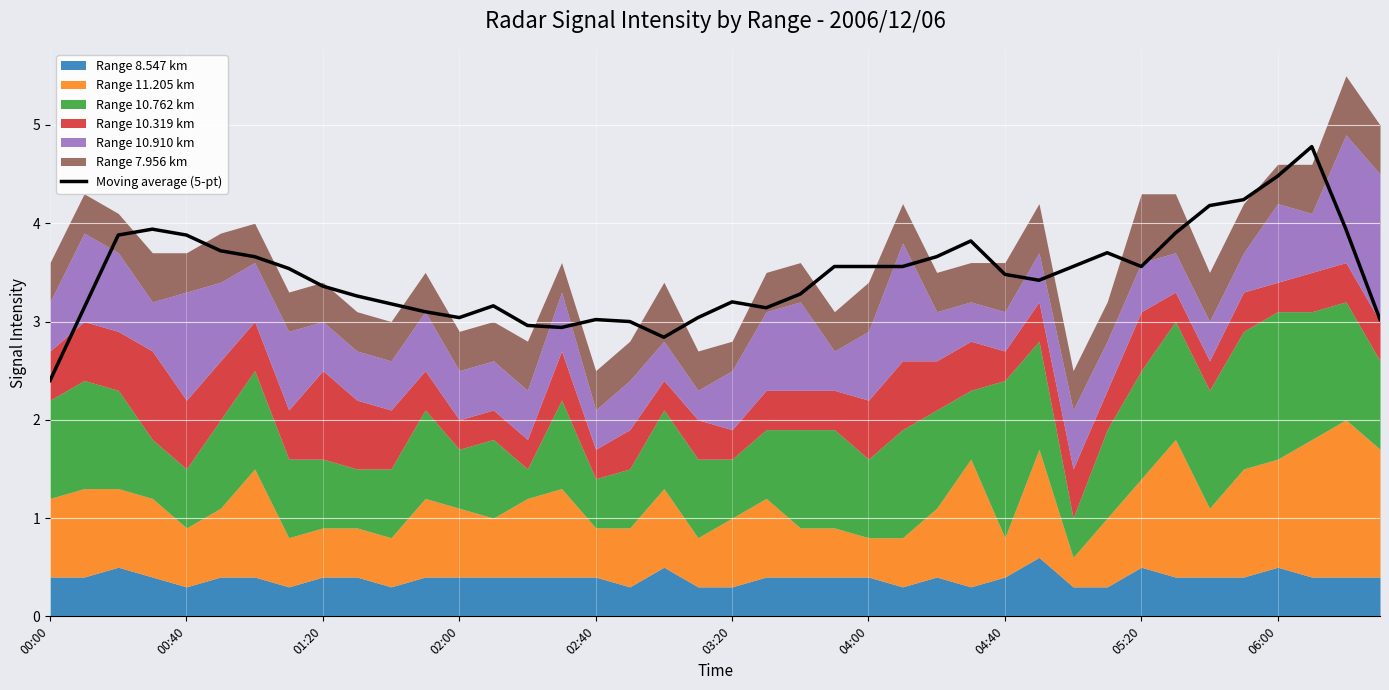

What is the average value?

3.5